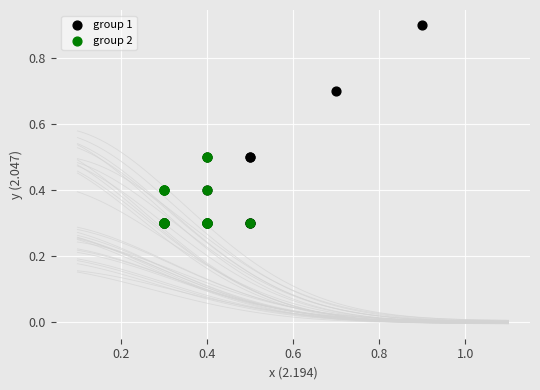

Which series has the largest Y range (max minus min)?

group 1